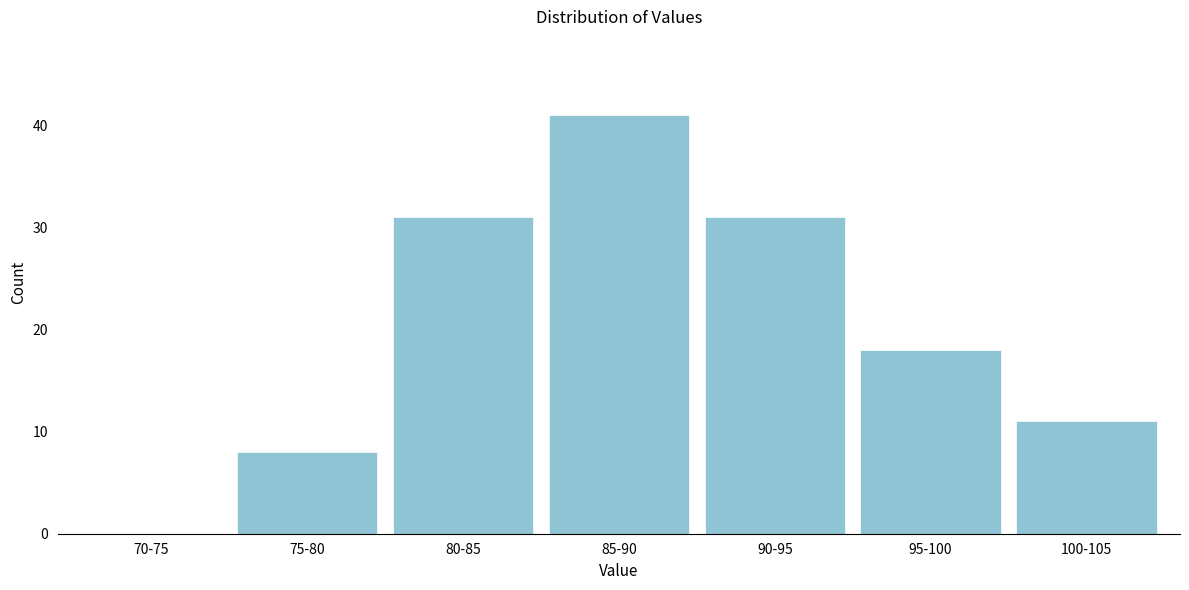

Reading left to right, what are all the values shown in this chart?

70-75=0	75-80=8	80-85=31	85-90=41	90-95=31	95-100=18	100-105=11